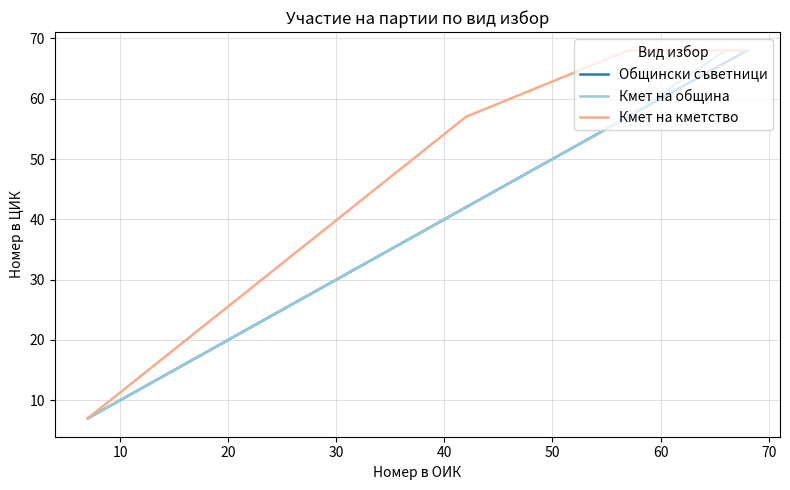

Which series has the largest total across all categories?

Кмет на кметство